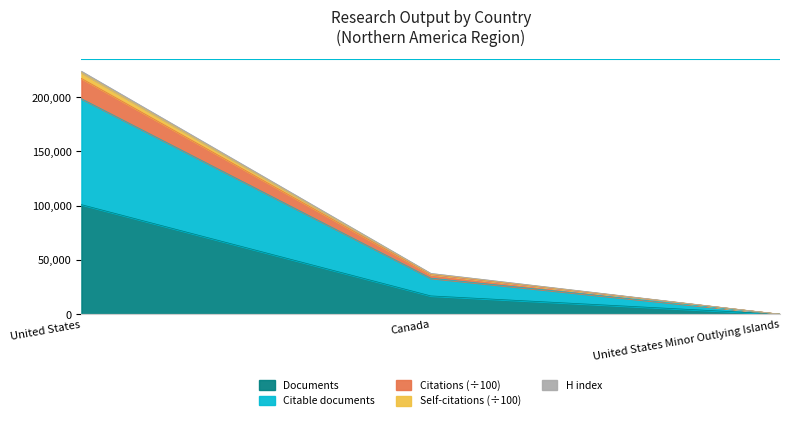

What is the maximum value for Documents?

100991.0